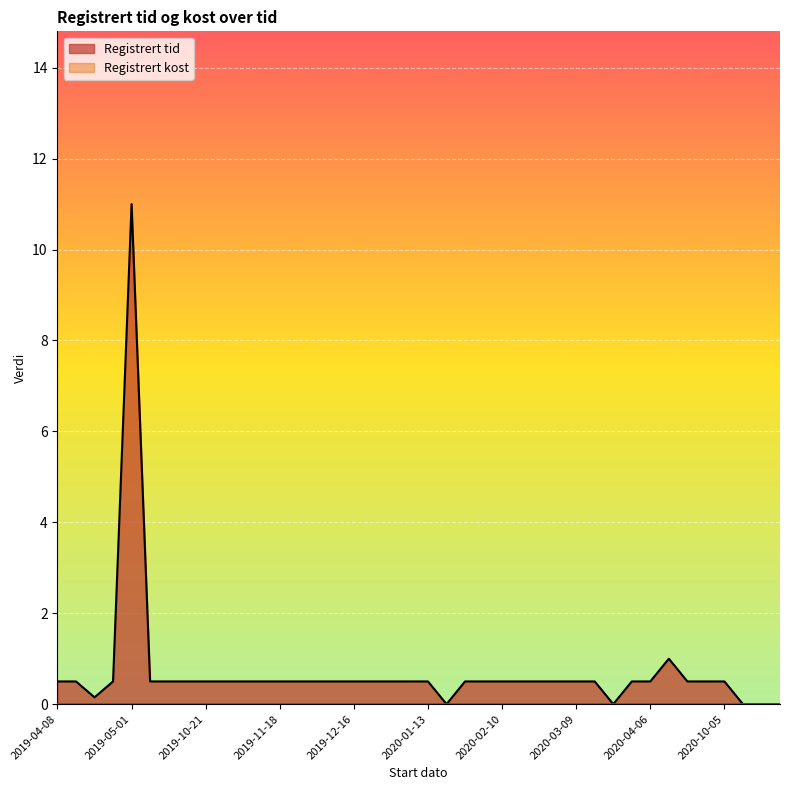

Does the chart display data point markers on the line(s)?

No